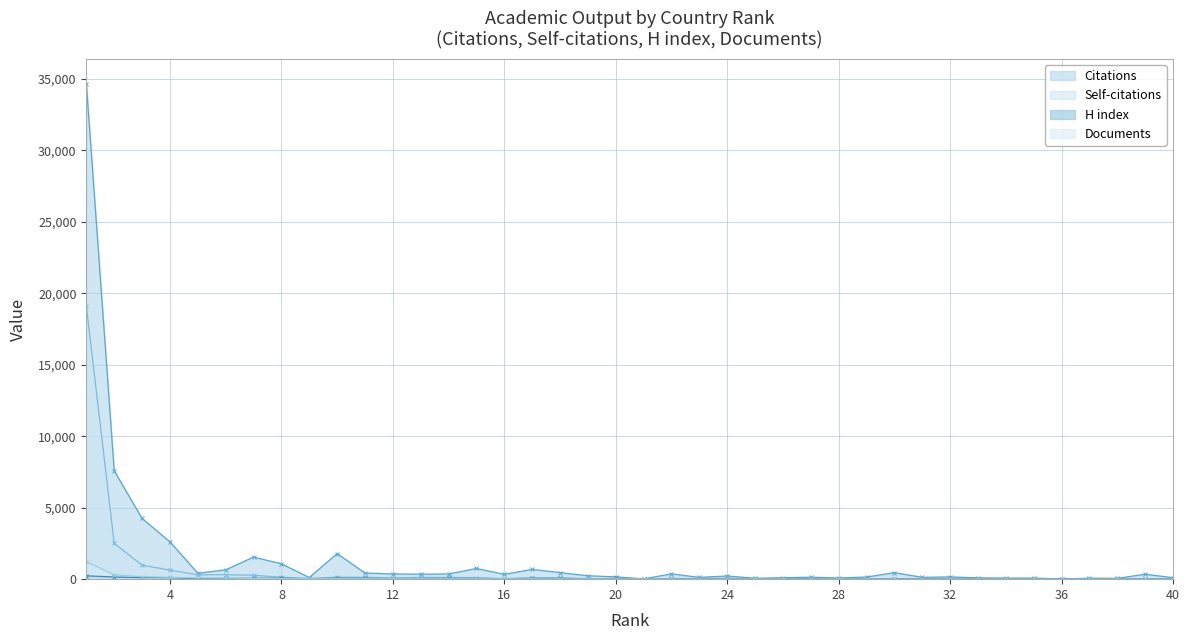

Rank the series at 38 from highest to lowest value.

Citations, H index, Self-citations, Documents